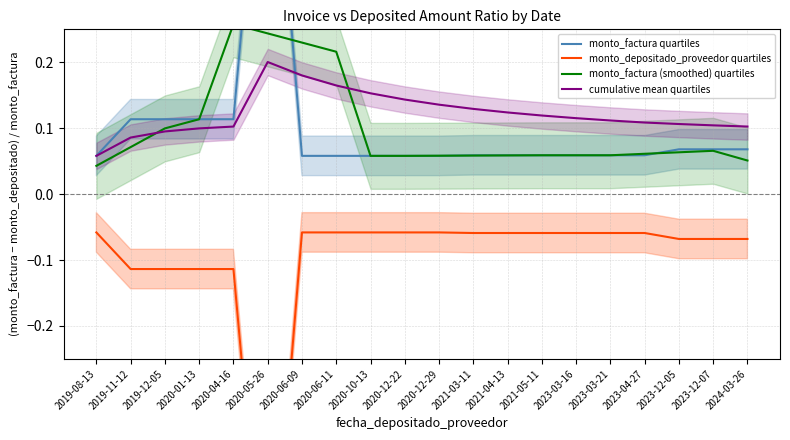

At how many categories does at least one series exceed 0?

20